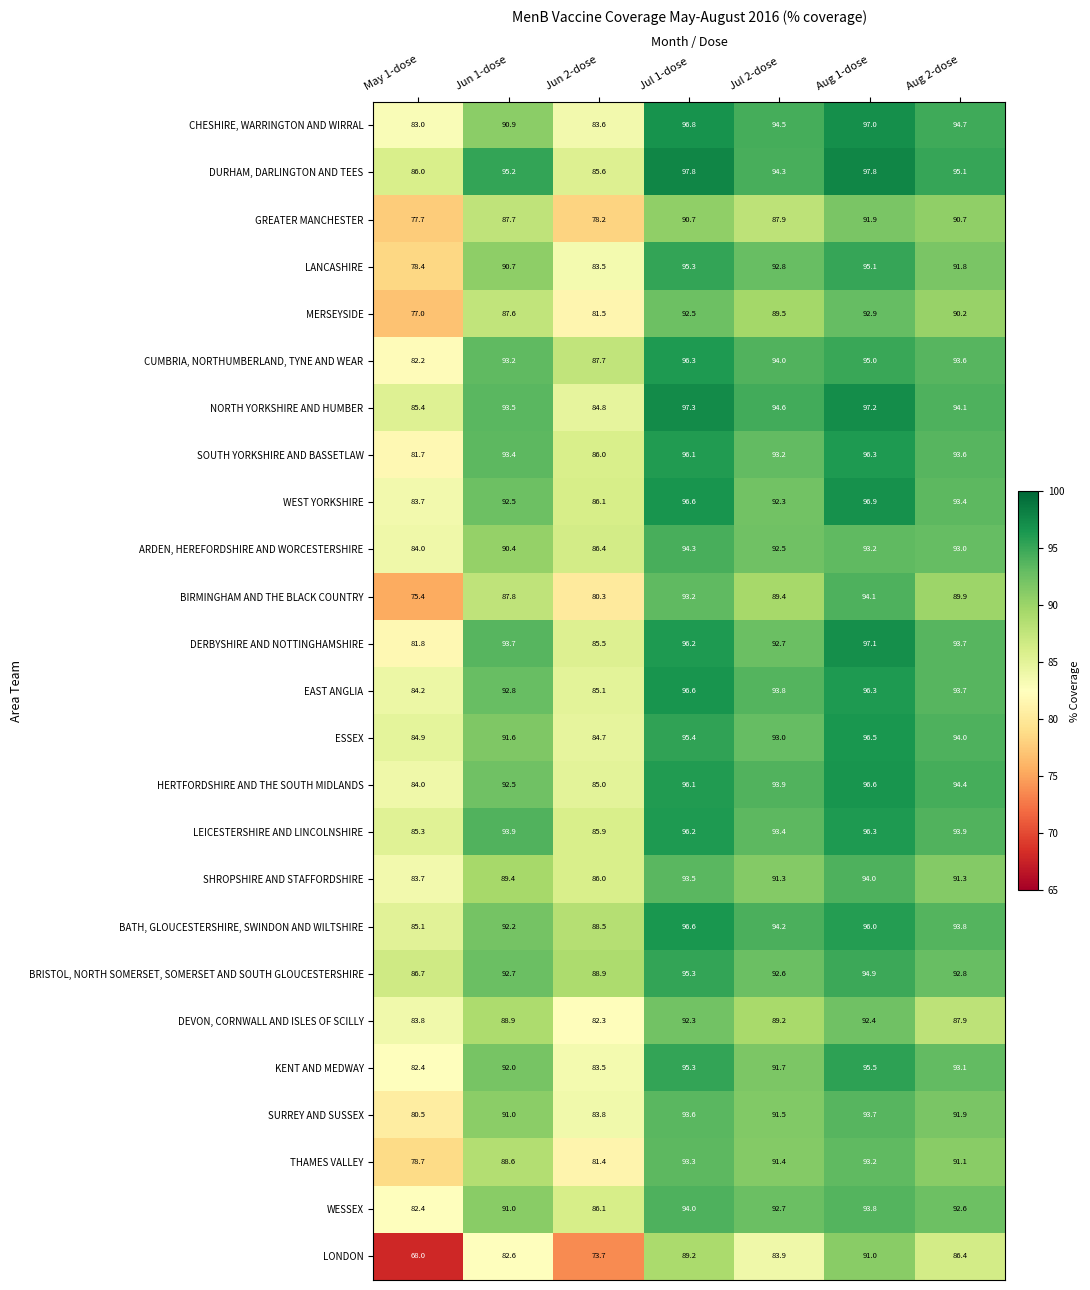

What is the average value of the KENT AND MEDWAY series?

90.5